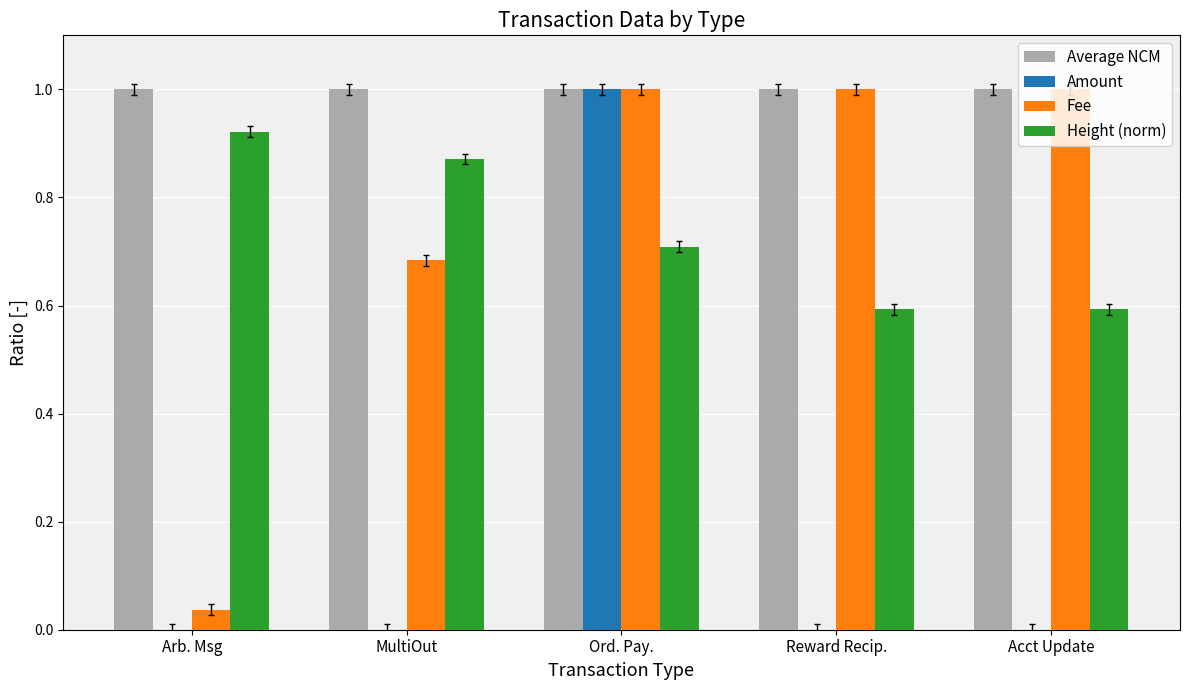

How many groups of bars are there?

5